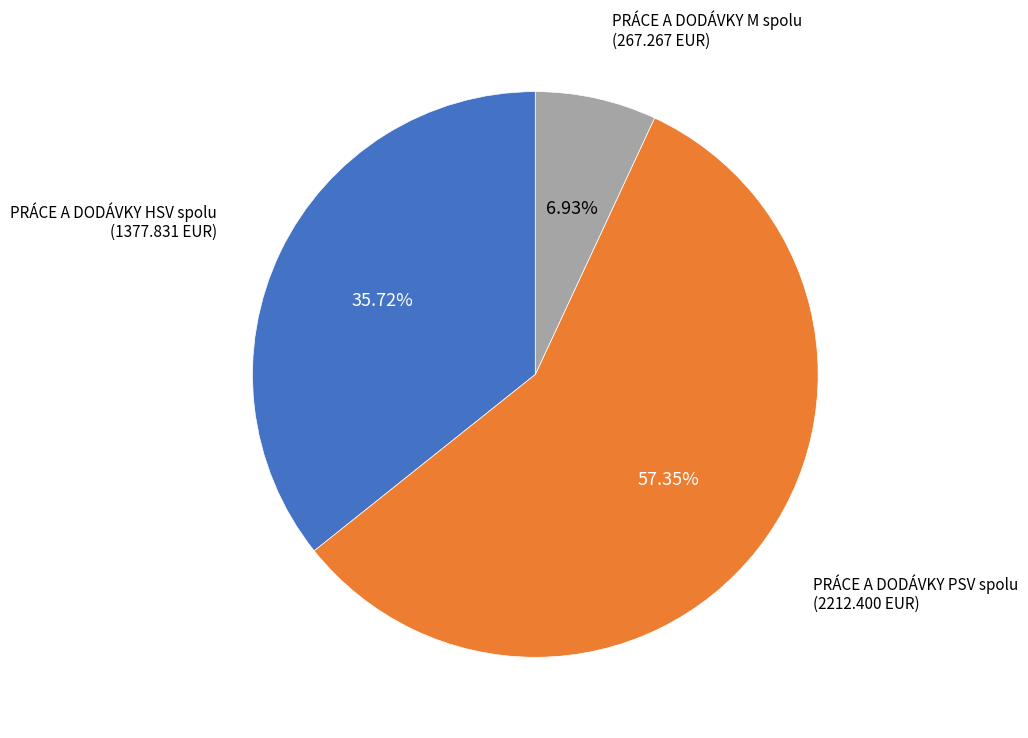

What percentage is NOT represented by PRÁCE A DODÁVKY M spolu?

93.1%